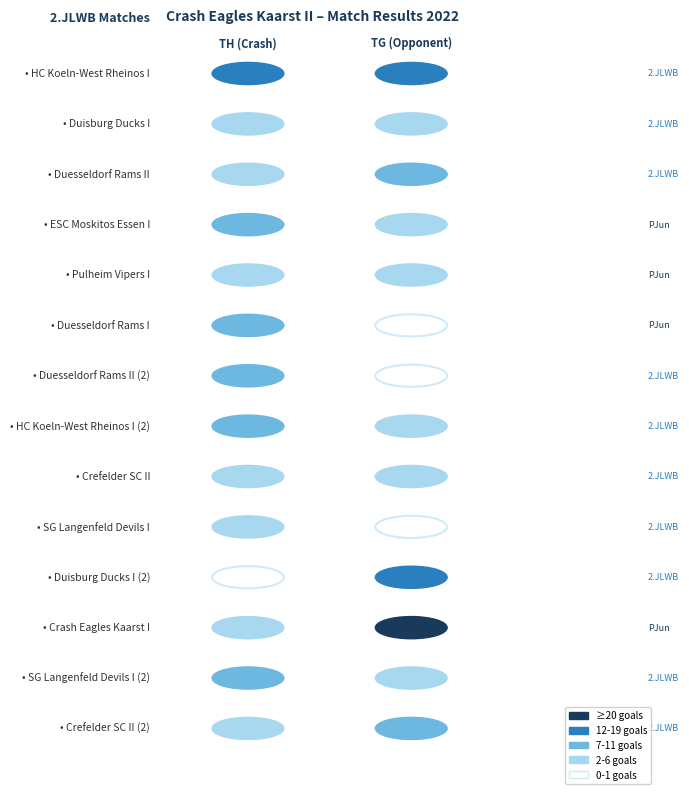

Between 5 and 9, which is larger?

9